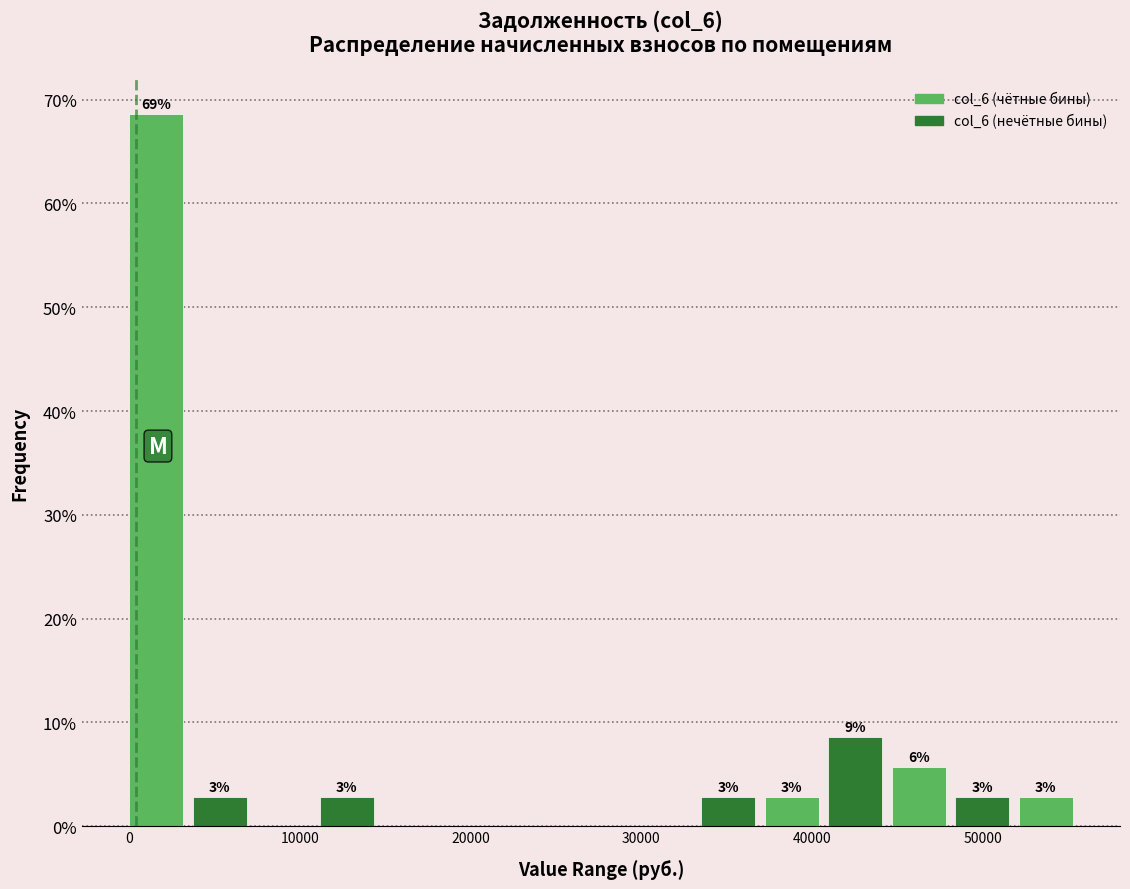

Around what value on the x-axis is the tallest bar? Give the approximate position of its centre, as read against the axis.

2000